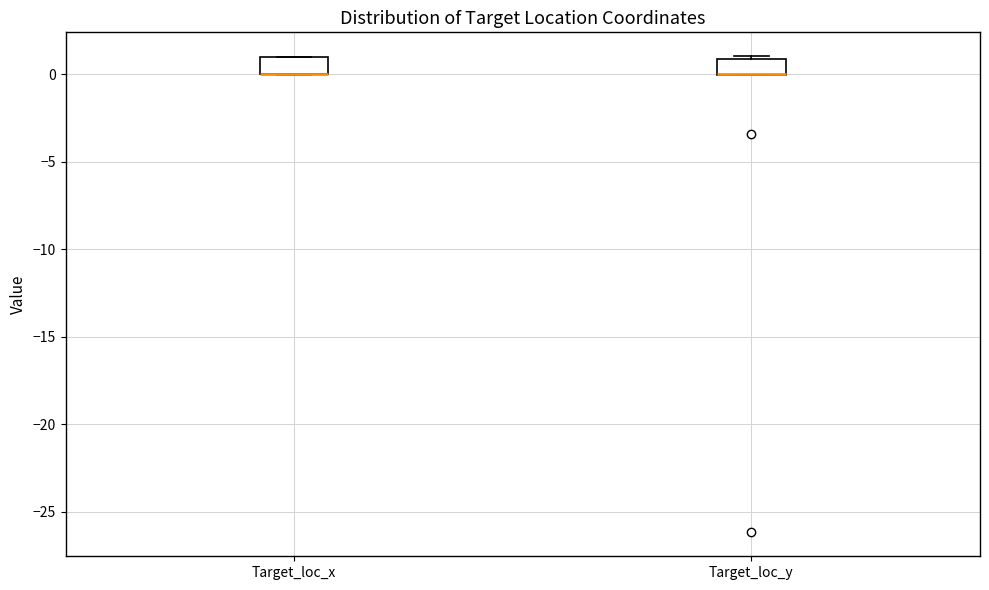

Where is the upper edge of the box for Target_loc_y on the y-axis? The values are not printed on the chart, so give them approximately, as read against the axis.

1